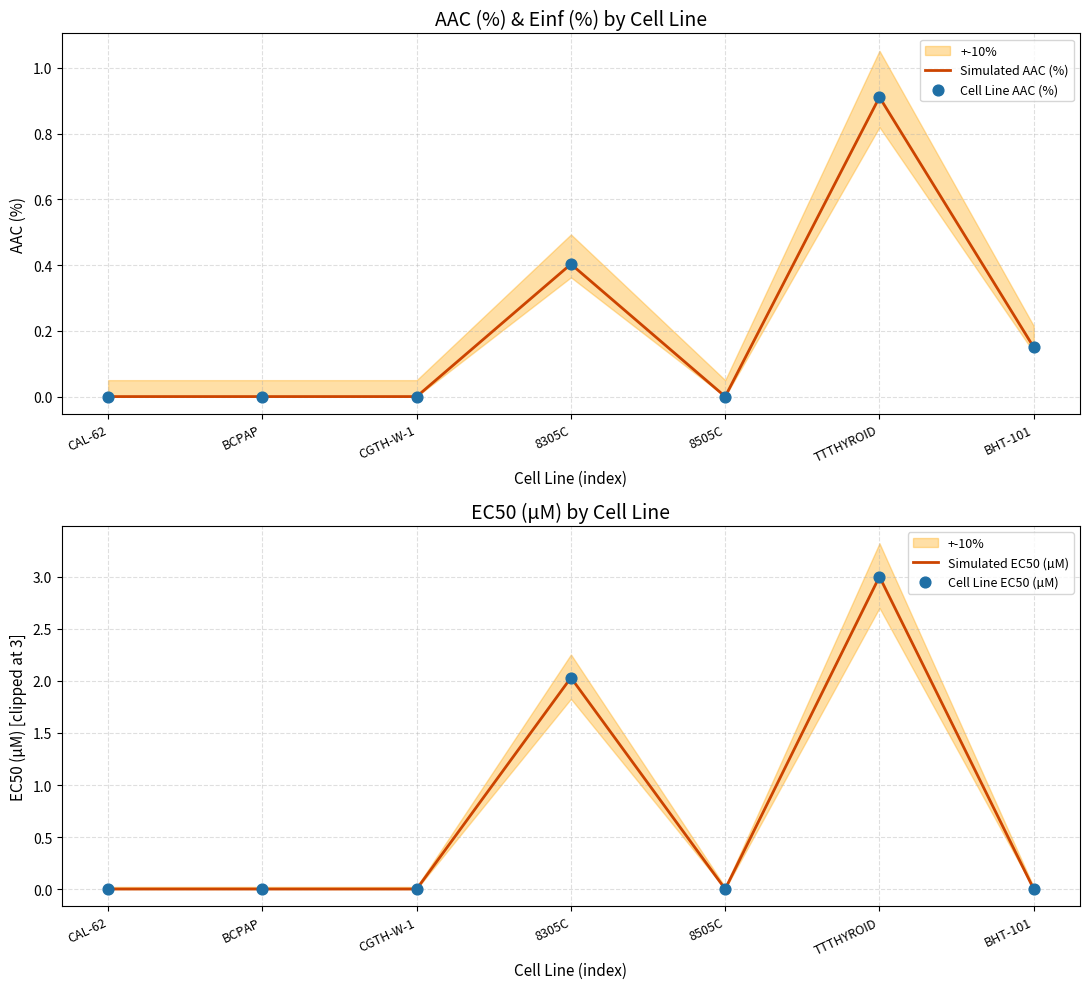

Which series has the largest Y range (max minus min)?

Simulated EC50 (µM)